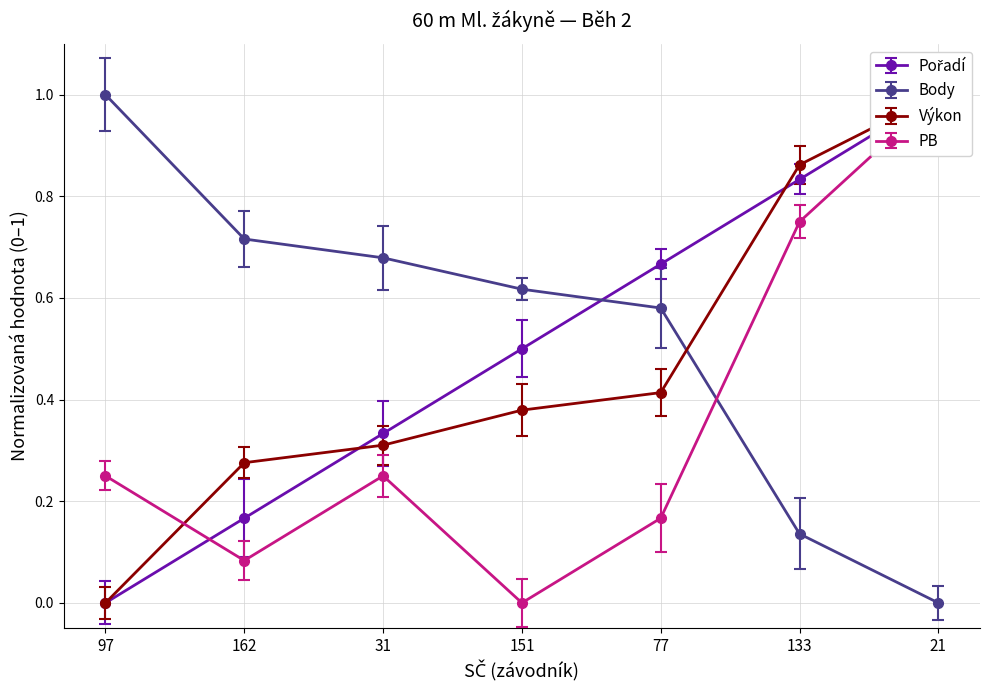

What are all the series names shown in the legend?

Pořadí, Body, Výkon, PB